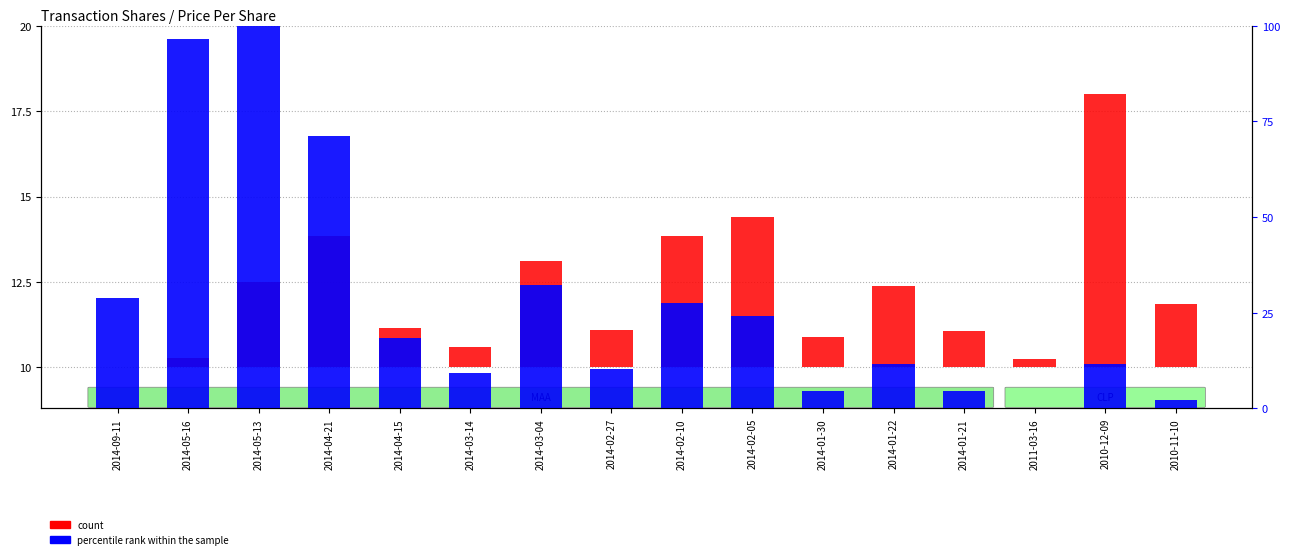

Between 2014-04-21 and 2014-01-21, which series saw the biggest shift?

percentile rank within the sample